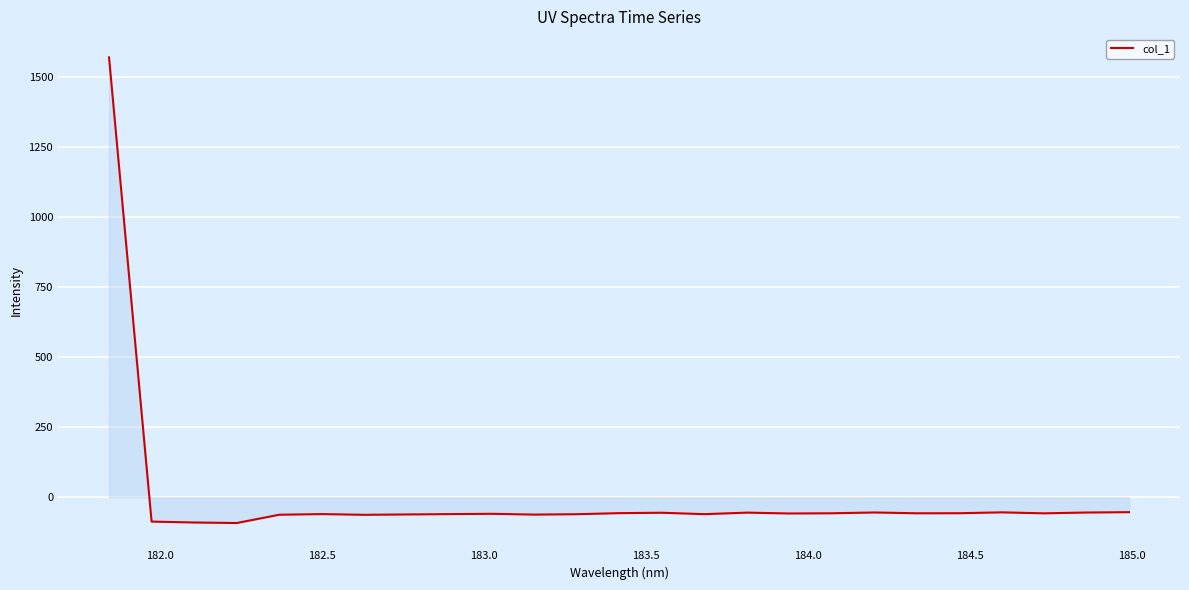

What is the maximum value shown in the chart?

1571.2